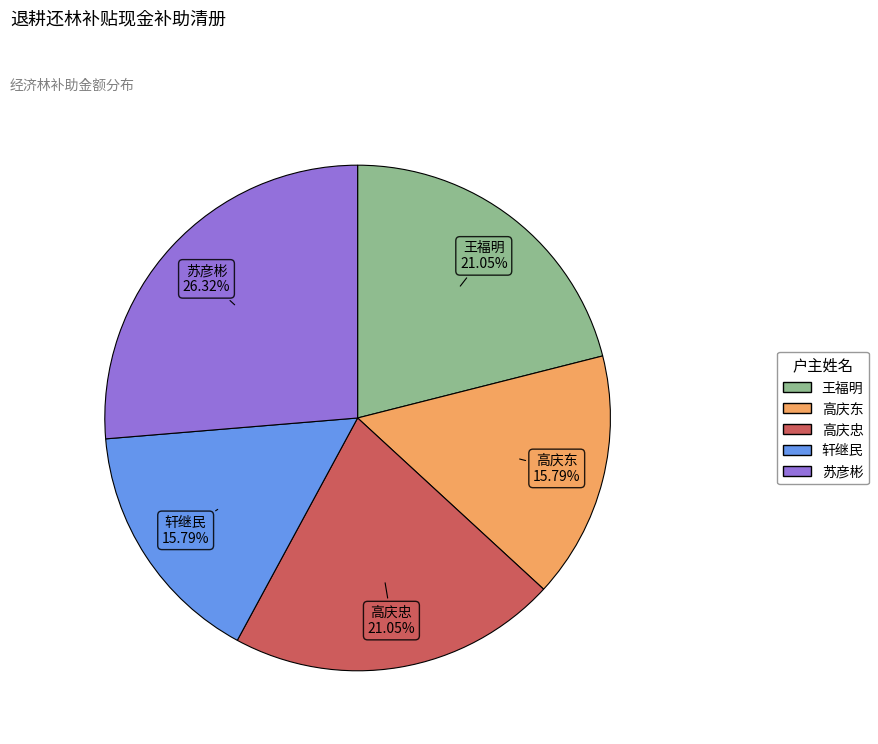

Is there any slice that represents more than half of the pie?

No